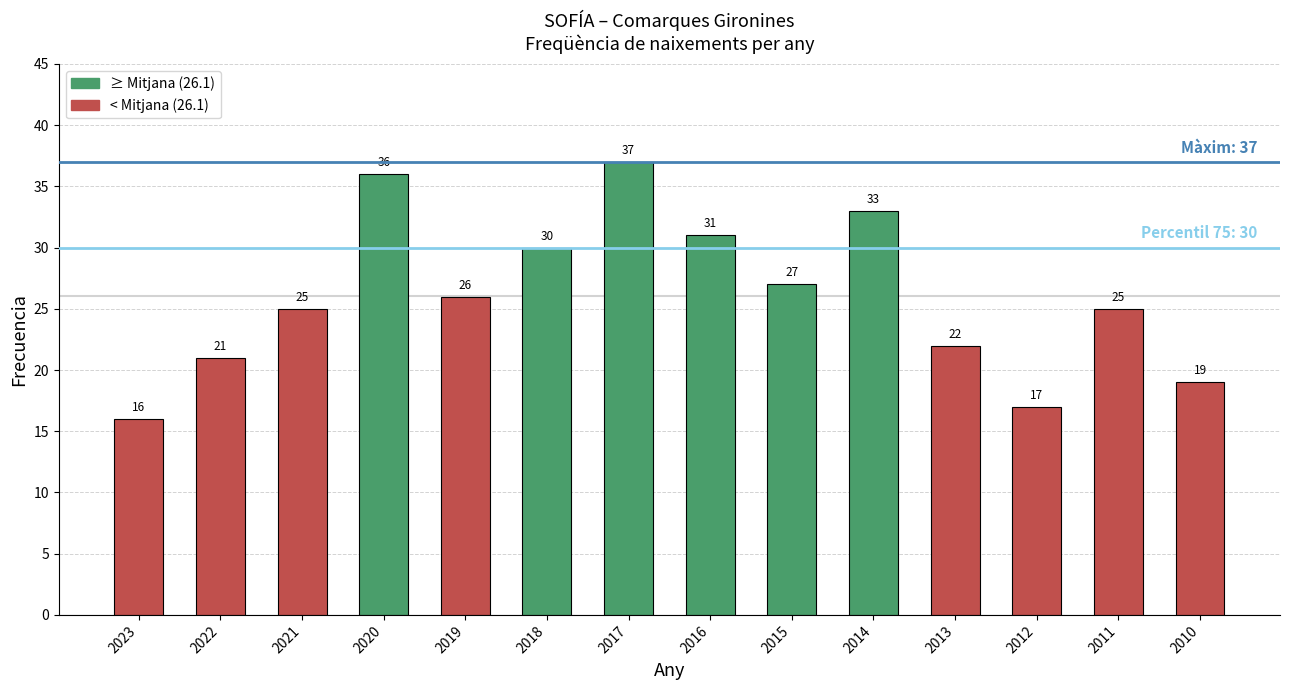

Reading left to right, transcribe all the data shown in this chart.

2023=16	2022=21	2021=25	2020=36	2019=26	2018=30	2017=37	2016=31	2015=27	2014=33	2013=22	2012=17	2011=25	2010=19